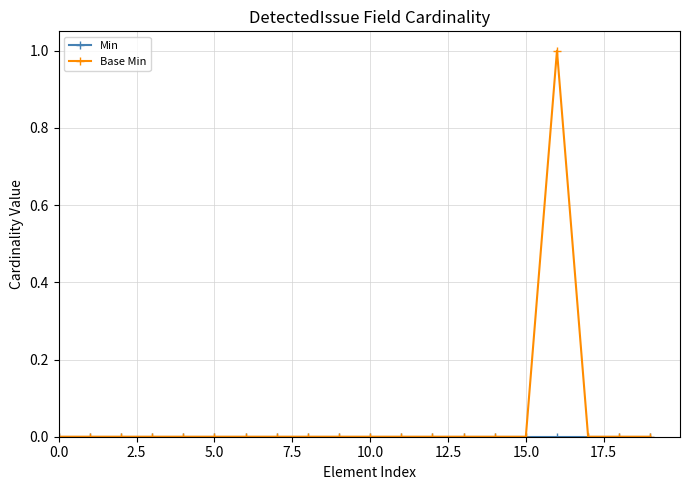

Is this an area chart (filled region under the line)?

No